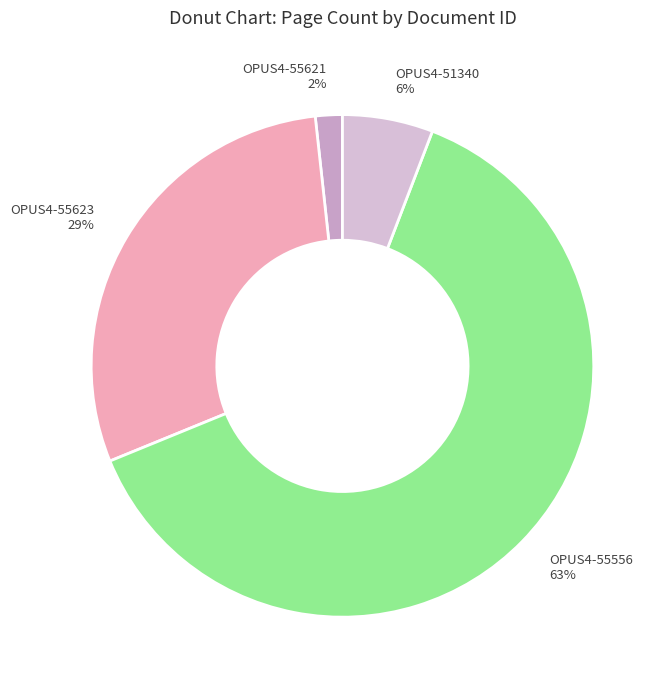

Does OPUS4-55556 account for over 50% of the chart?

Yes